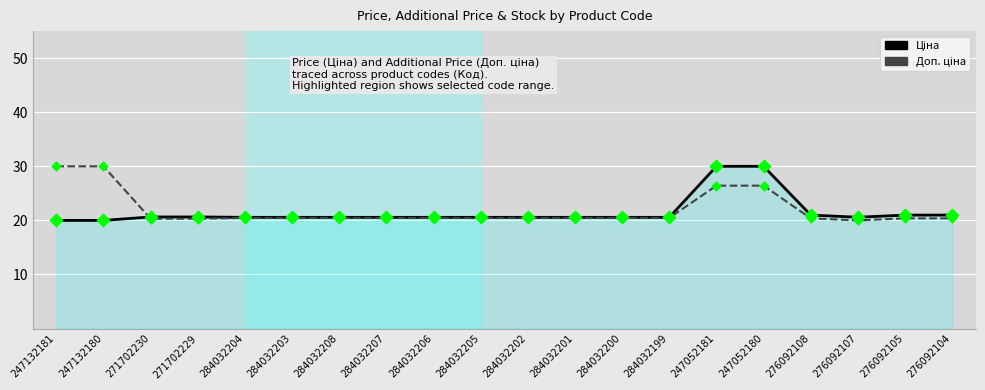

What is the total value across all series at 284032202?

41.0